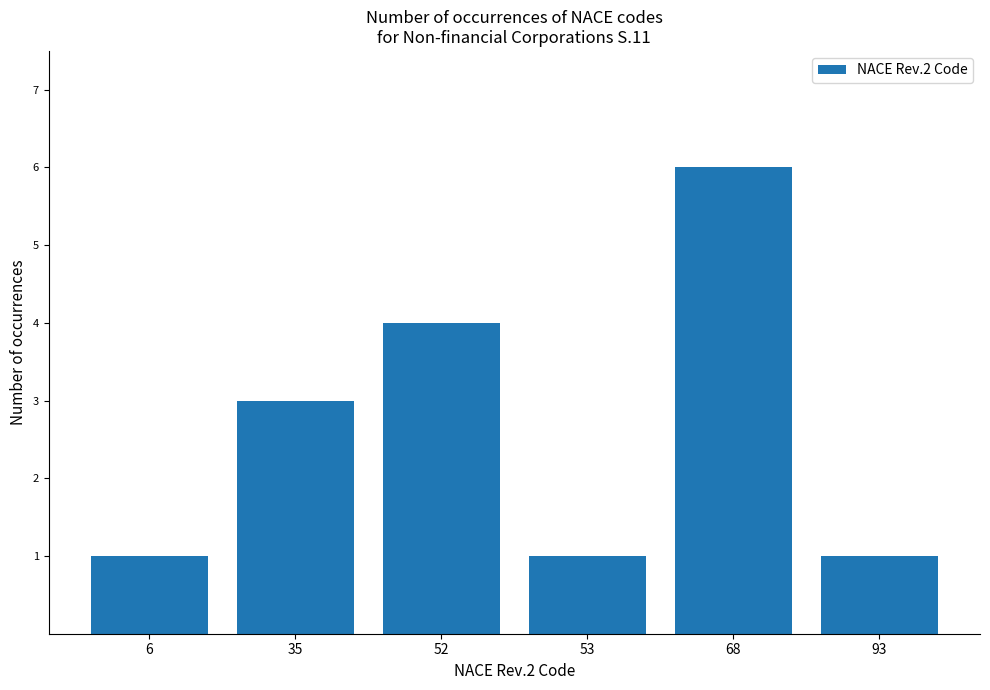

Approximately how many times larger is the value at 35 compared to 93?

3.0